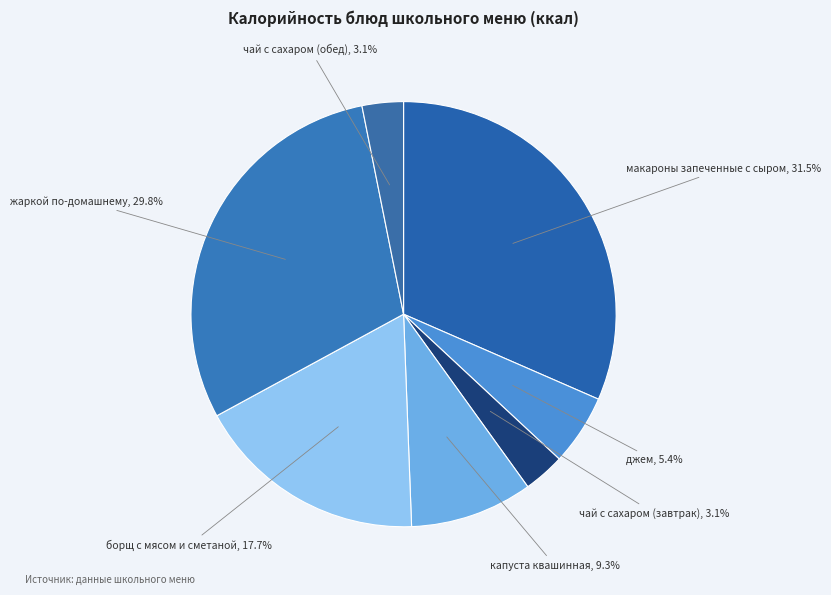

True or false: жаркой по-домашнему accounts for 30% of the total.

True